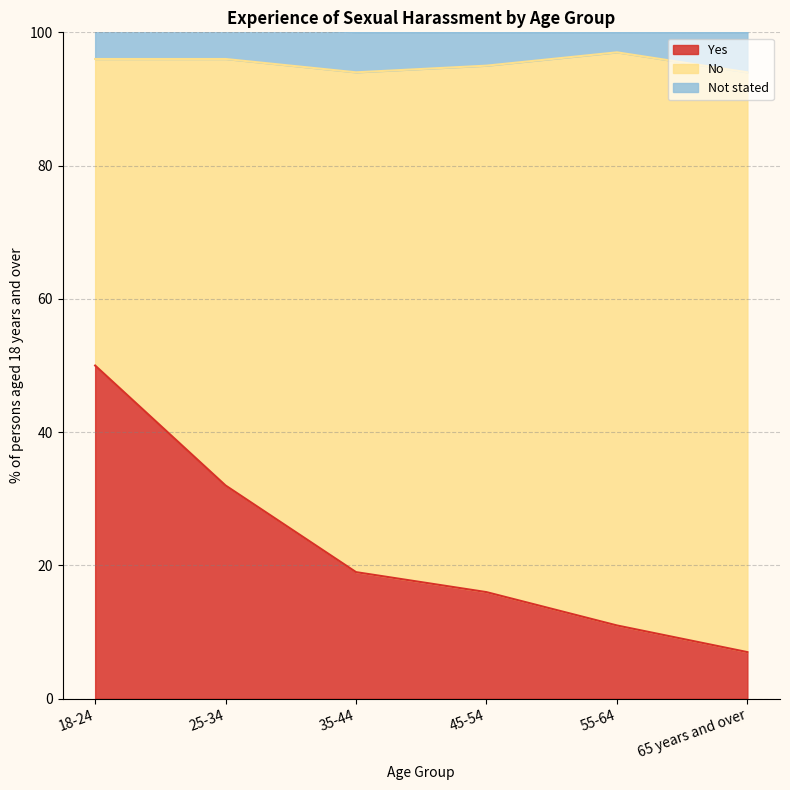

Rank the series by their average value, from lowest to highest.

Not stated, Yes, No